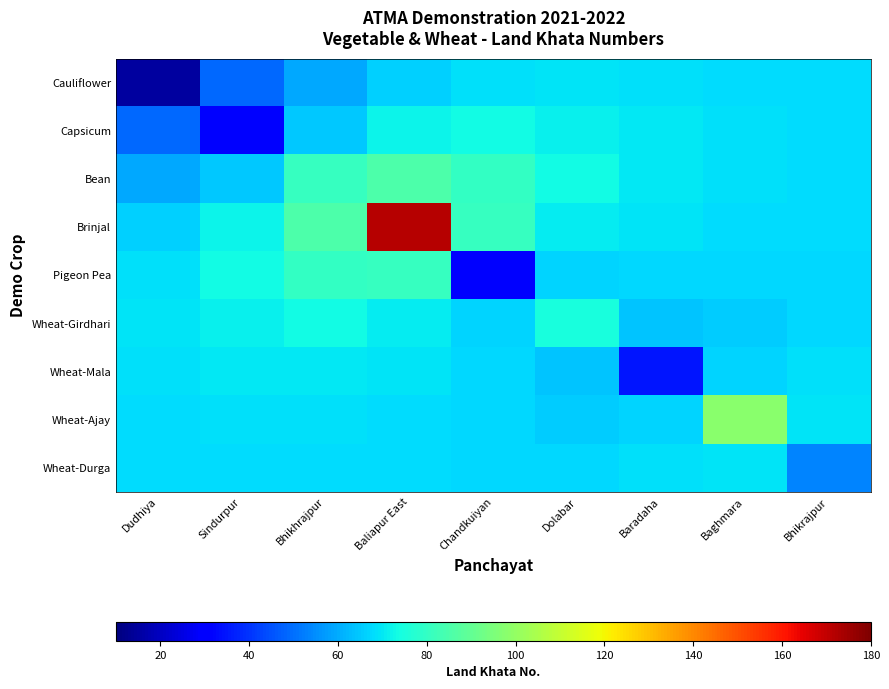

How many series are shown in this chart?

9